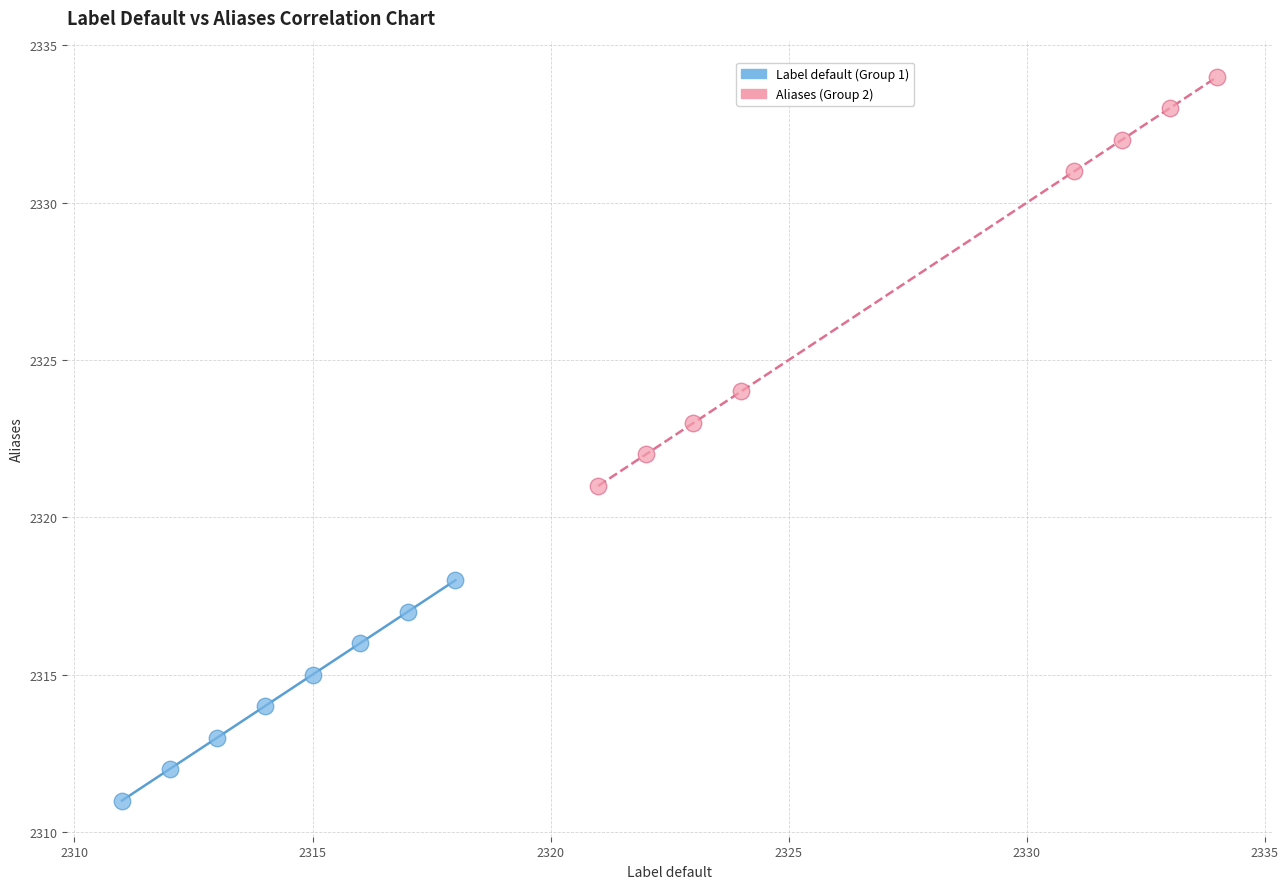

Which series has the largest Y range (max minus min)?

Aliases (Group 2)